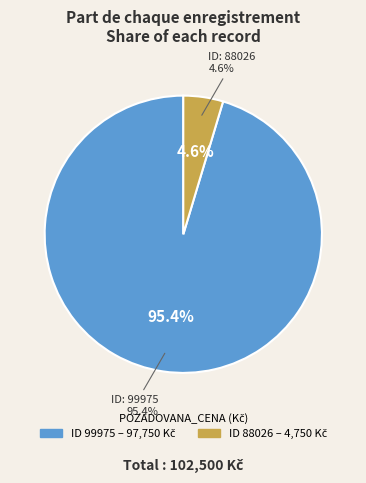

What is the change in value from 99975 to 88026?

-93000